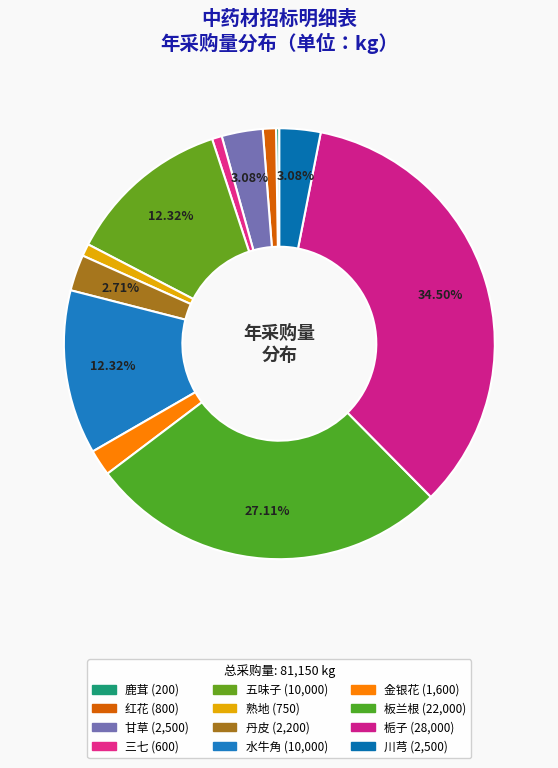

Which category has the biggest portion of the pie?

栀子